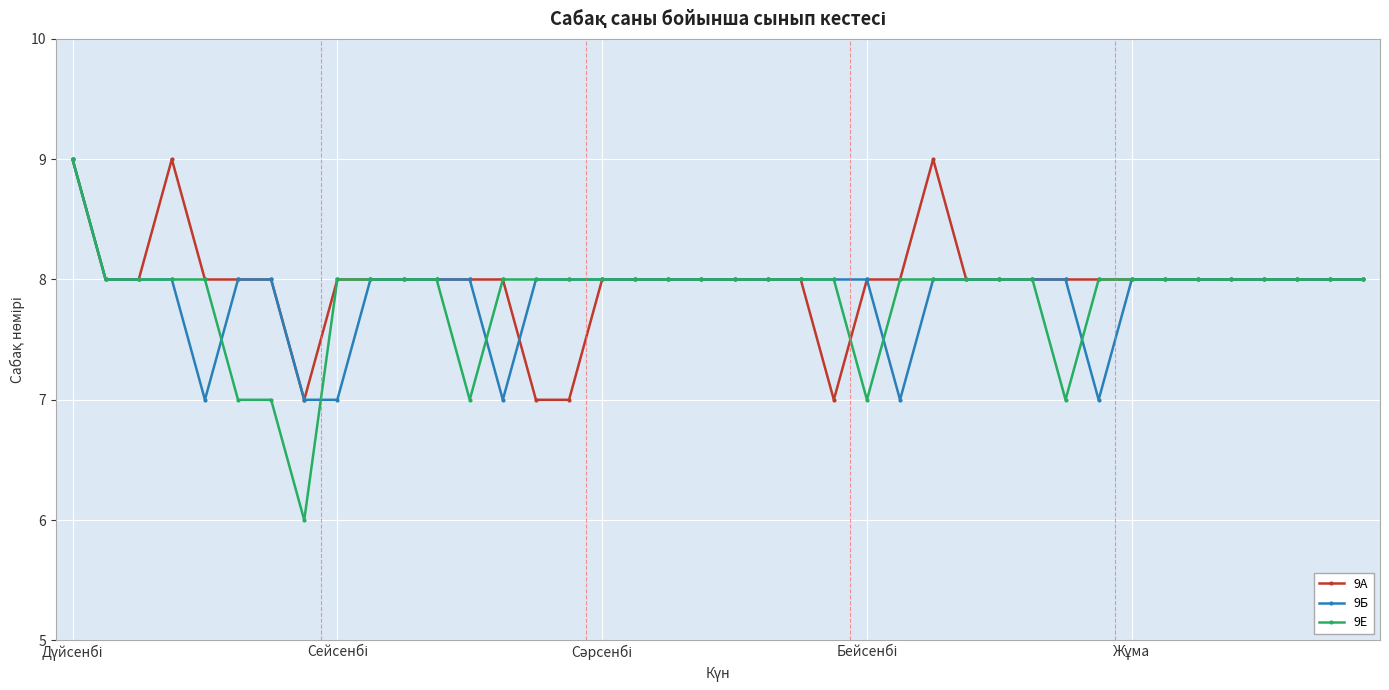

What are all the series names shown in the legend?

9А, 9Б, 9Е